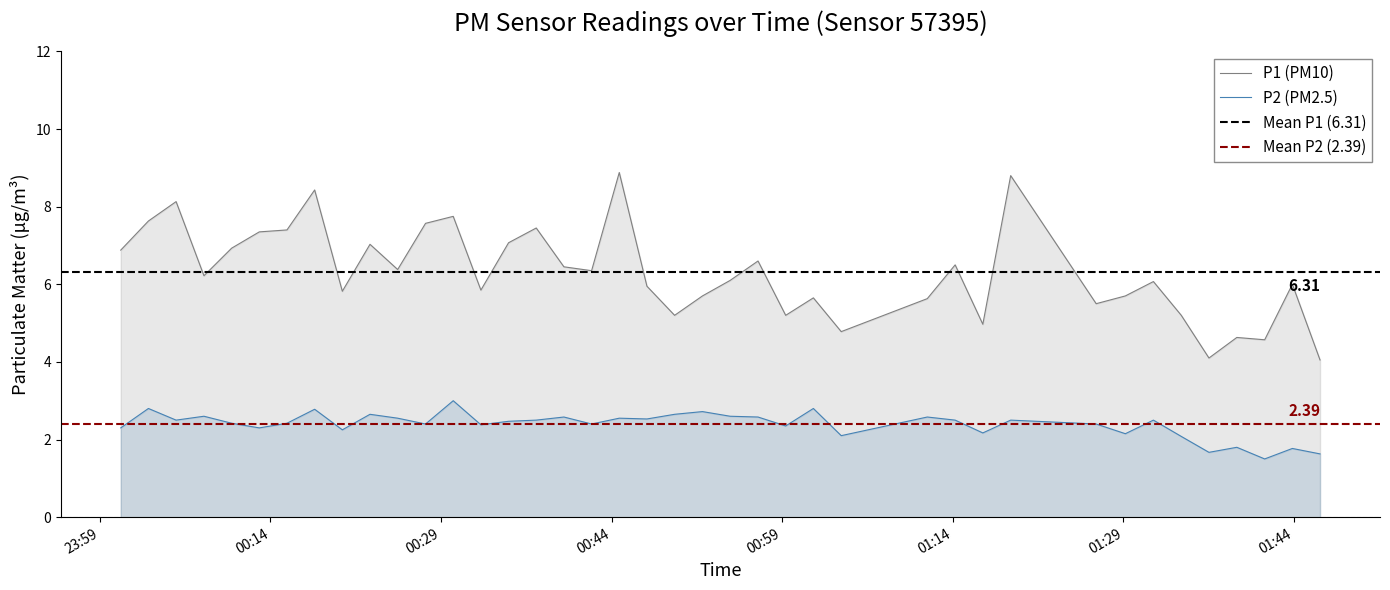

What is the maximum value for P1 (PM10)?

8.9